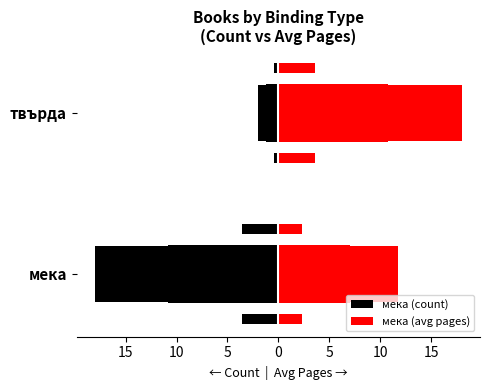

What is the average value of the мека (count) series?

-10.0